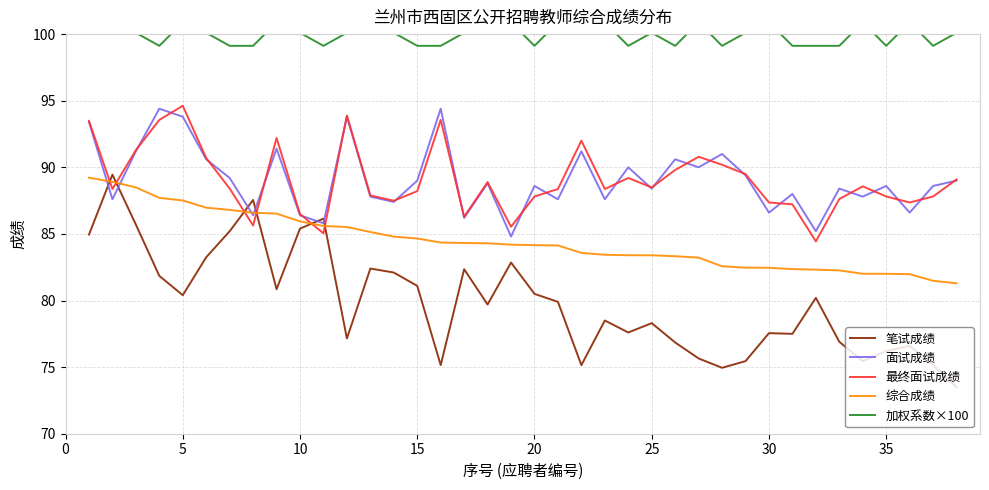

Is this an area chart (filled region under the line)?

No